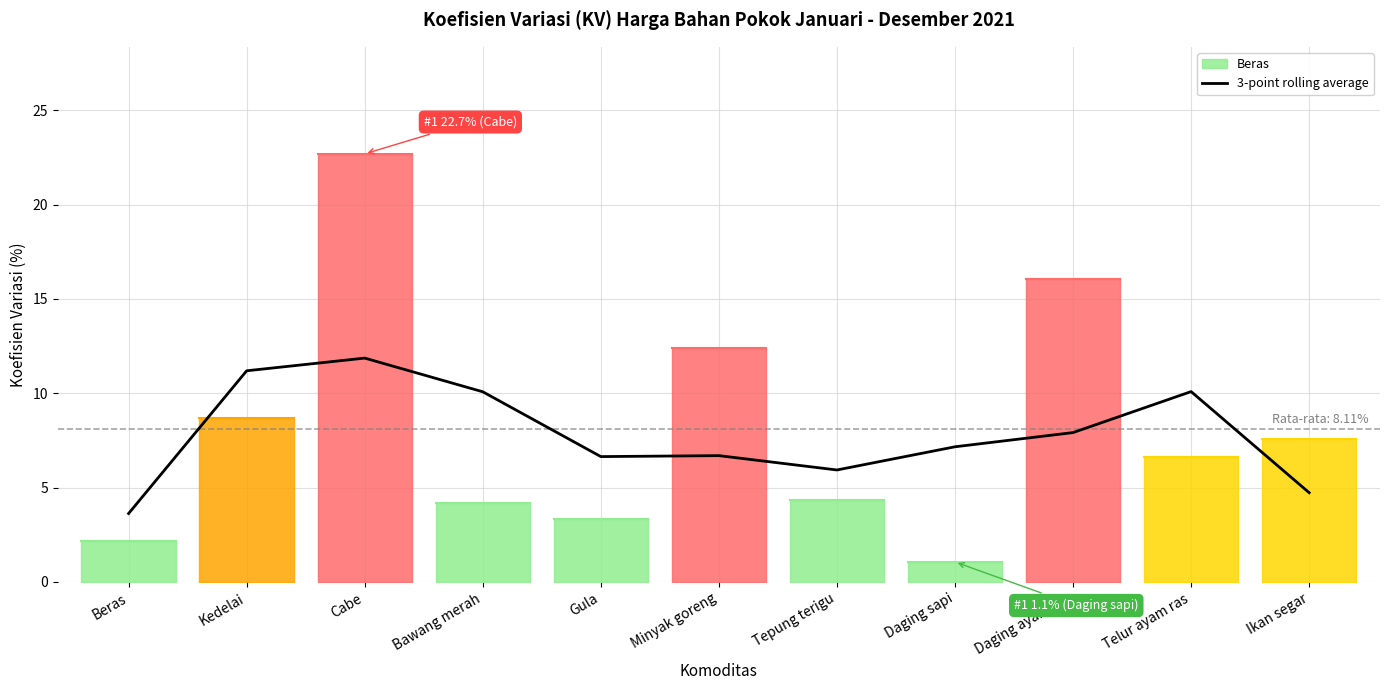

What is the difference between the maximum and minimum values?

8.2